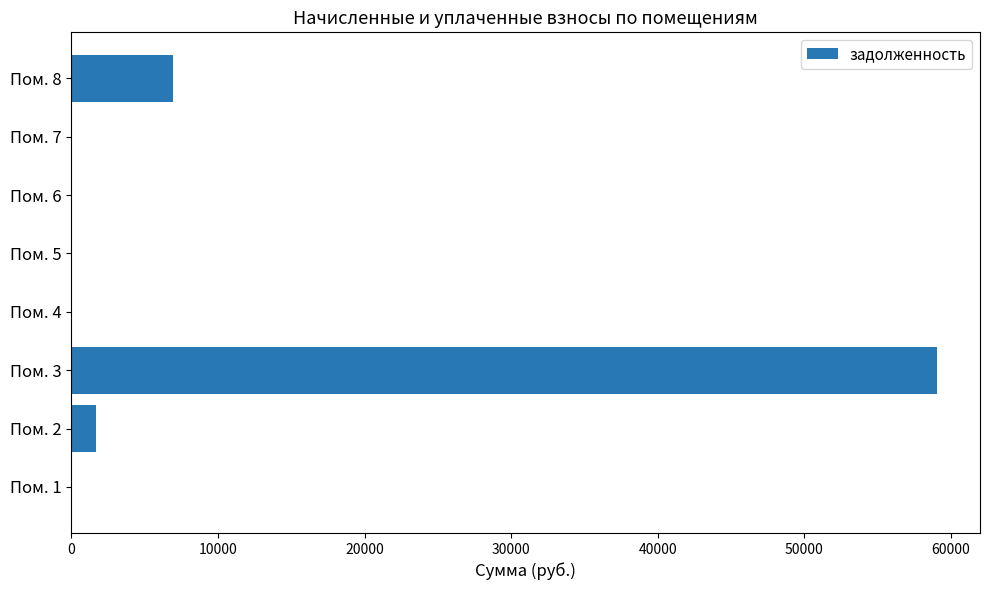

What is the sum of all values?

67605.4